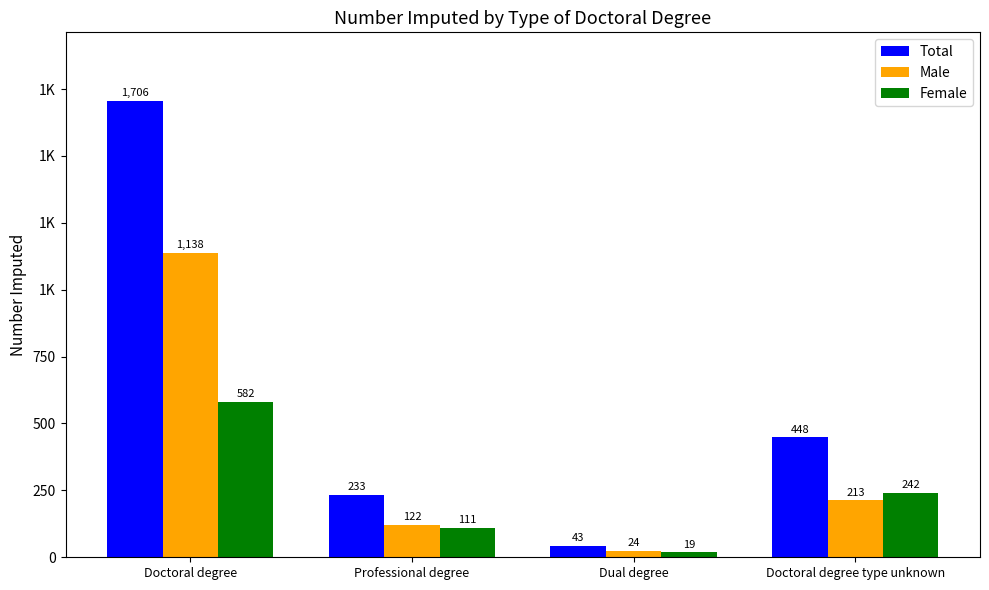

Are the bars grouped side by side (vs. stacked)?

Yes